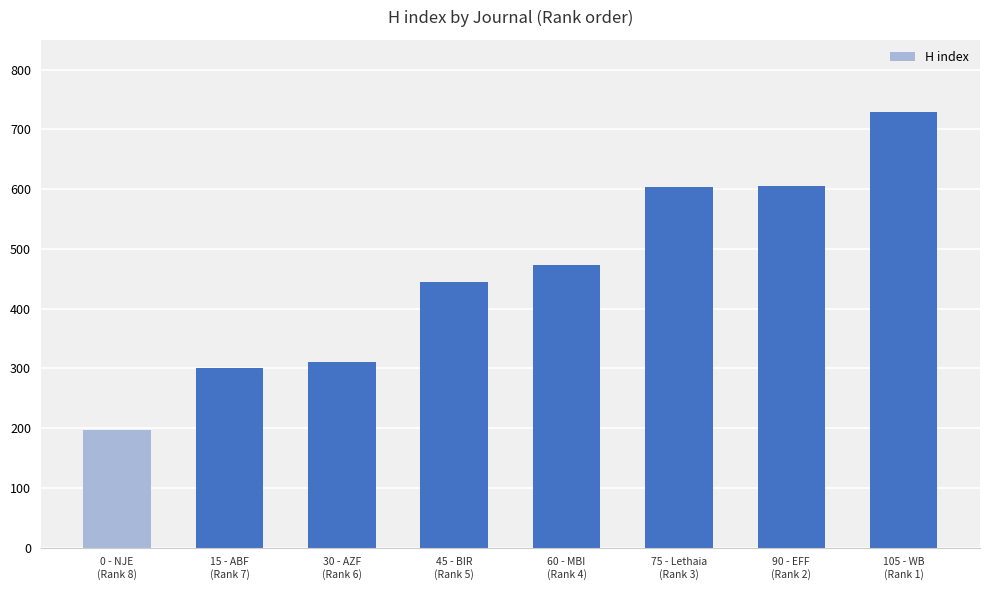

Where is the data nearest to the value 463?

60 - MBI
(Rank 4)